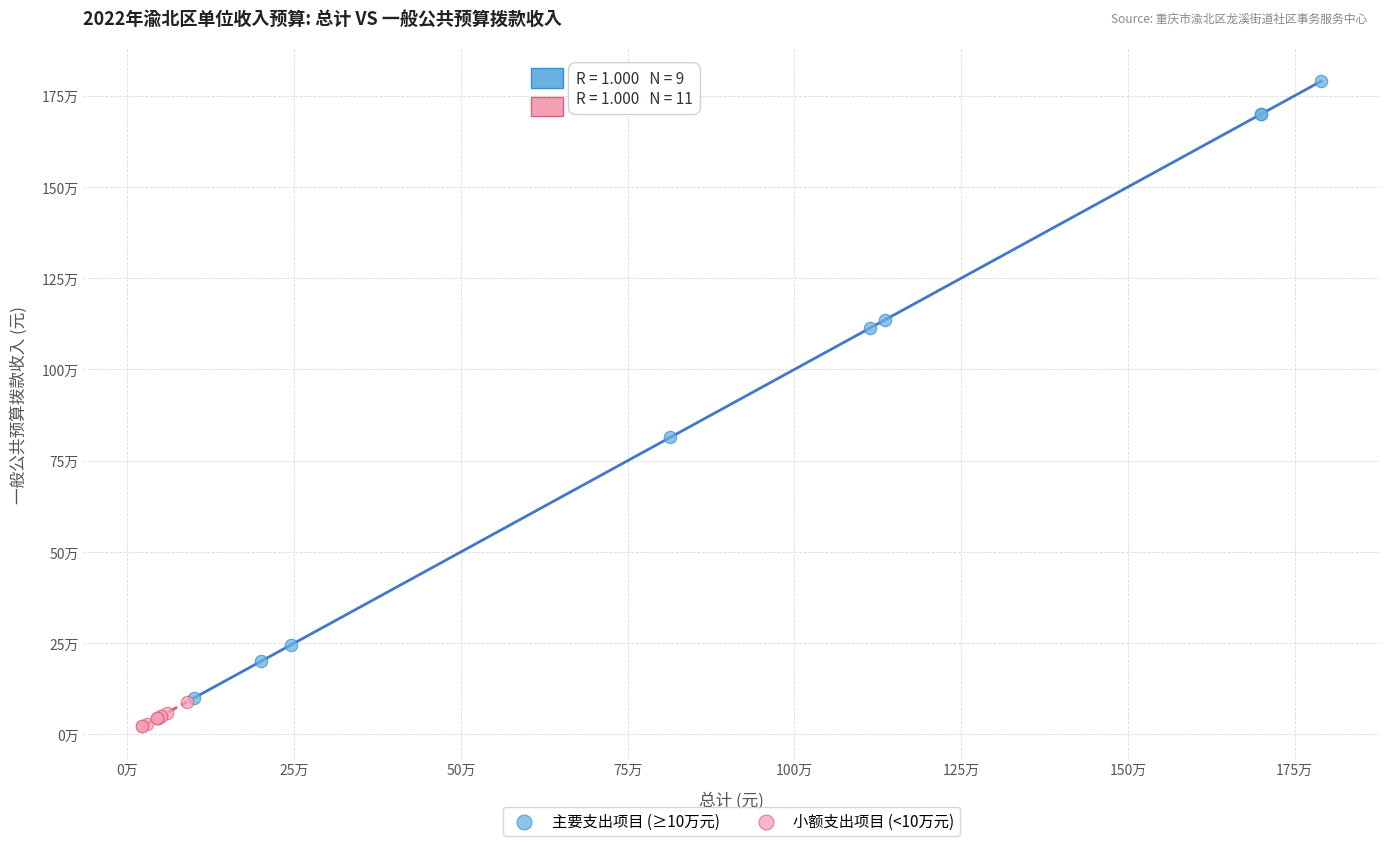

Which series has the largest Y range (max minus min)?

主要支出项目 (≥10万元)